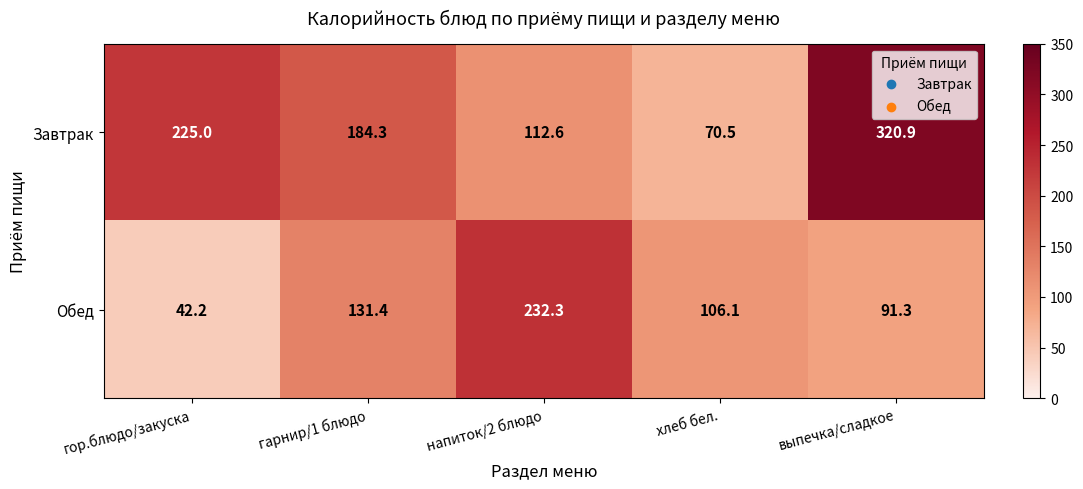

Where does the Обед series first go above 106?

гарнир/1 блюдо